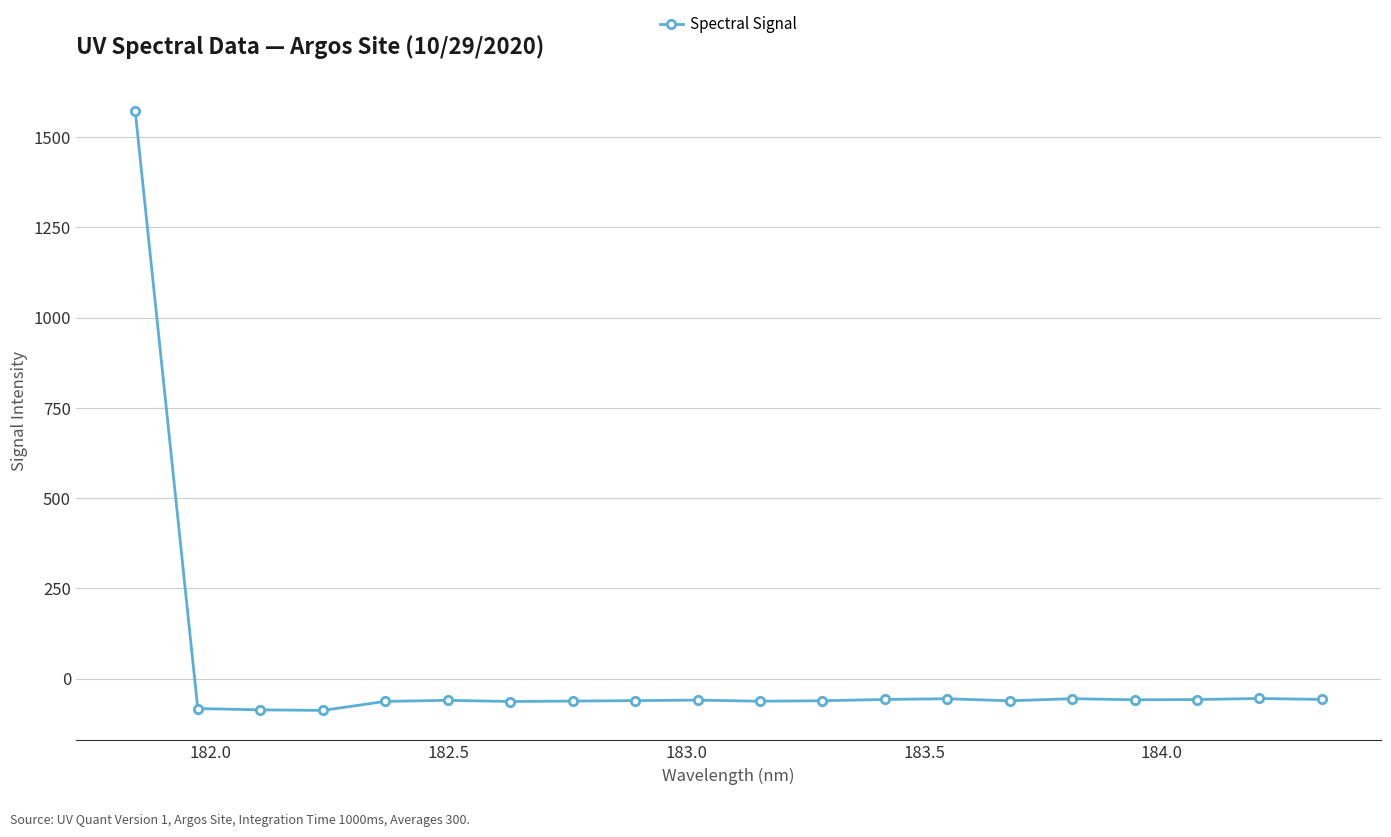

What is the greatest value displayed?

1571.9